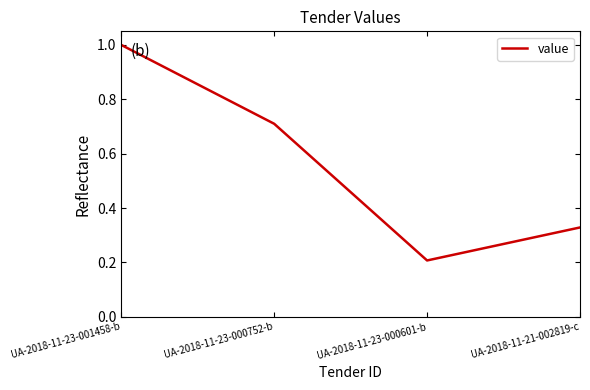

Does the chart display data point markers on the line(s)?

No